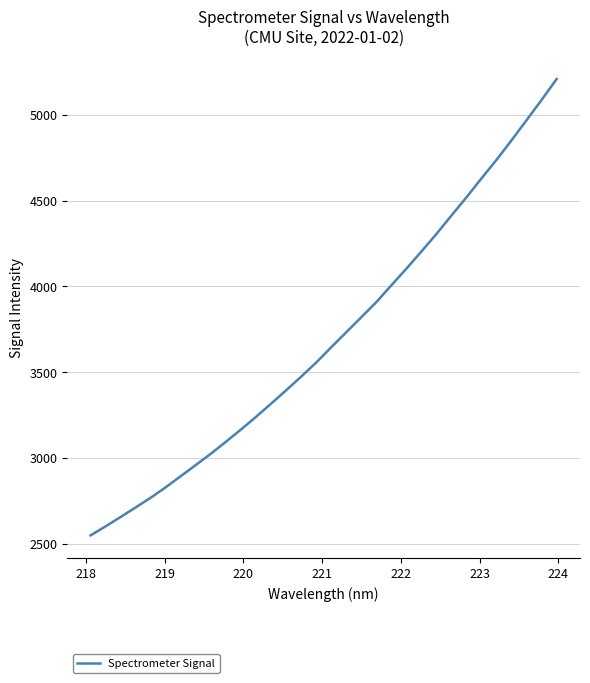

What is the greatest value displayed?

5209.4